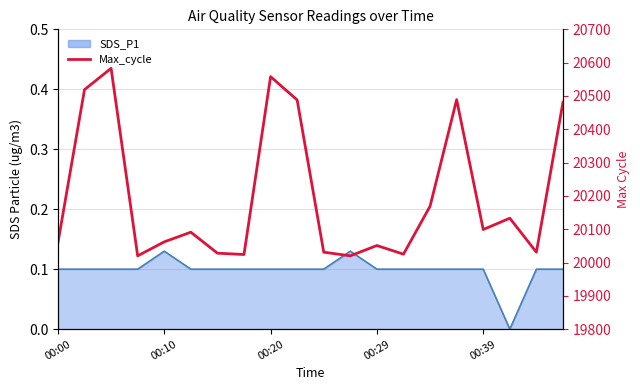

Is it true that the value at 9 is 10781?

False